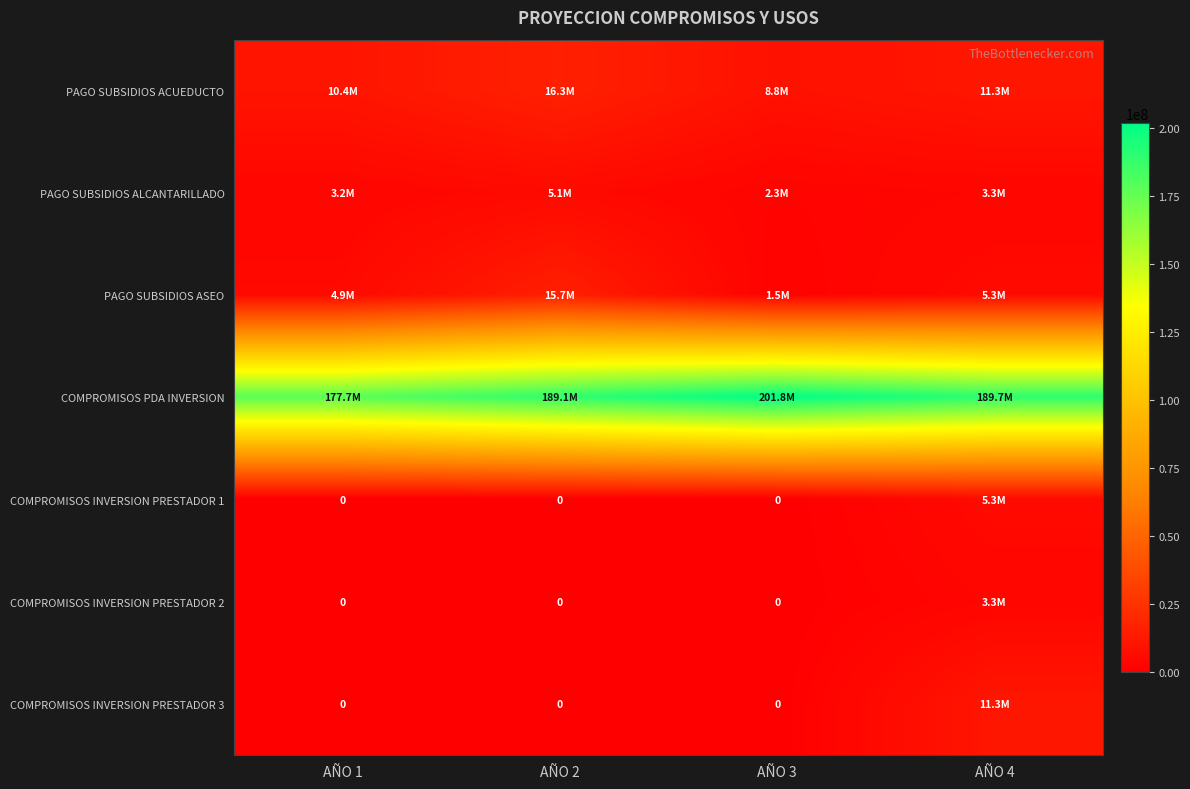

Rank the series at AÑO 1 from highest to lowest value.

COMPROMISOS PDA INVERSION, PAGO SUBSIDIOS ACUEDUCTO, PAGO SUBSIDIOS ASEO, PAGO SUBSIDIOS ALCANTARILLADO, COMPROMISOS INVERSION PRESTADOR 1, COMPROMISOS INVERSION PRESTADOR 2, COMPROMISOS INVERSION PRESTADOR 3